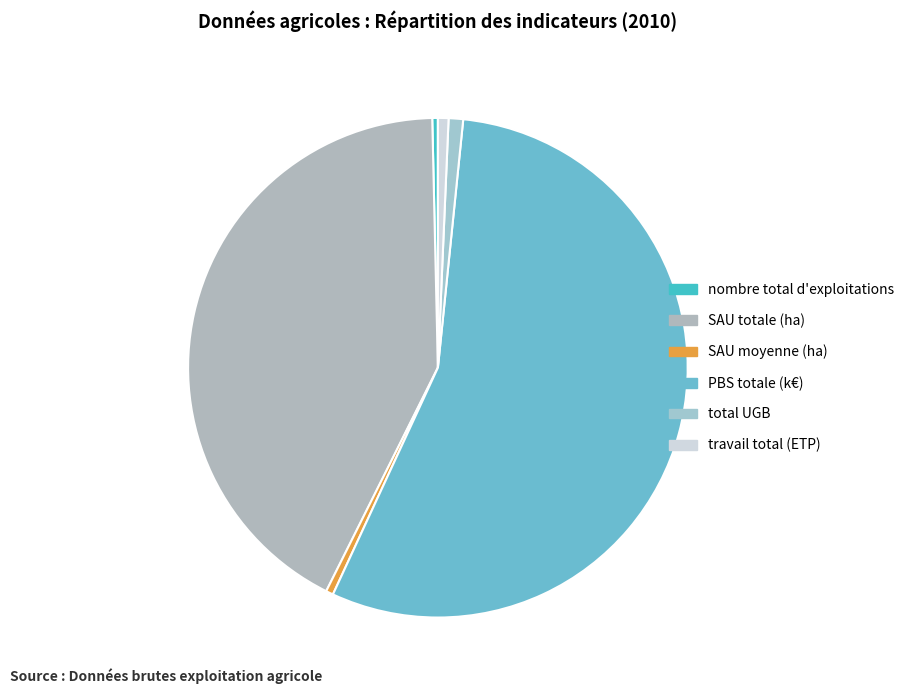

What percentage do nombre total d'exploitations and travail total (ETP) together represent?

1.0%